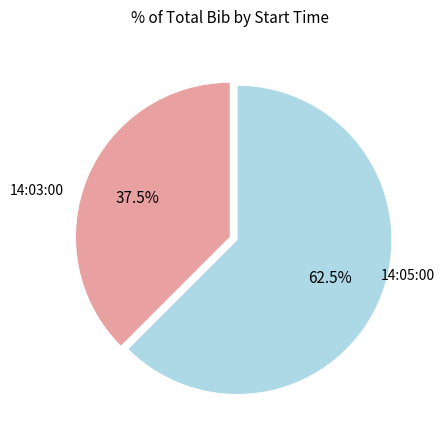

Rank the categories by value from highest to lowest.

14:05:00, 14:03:00